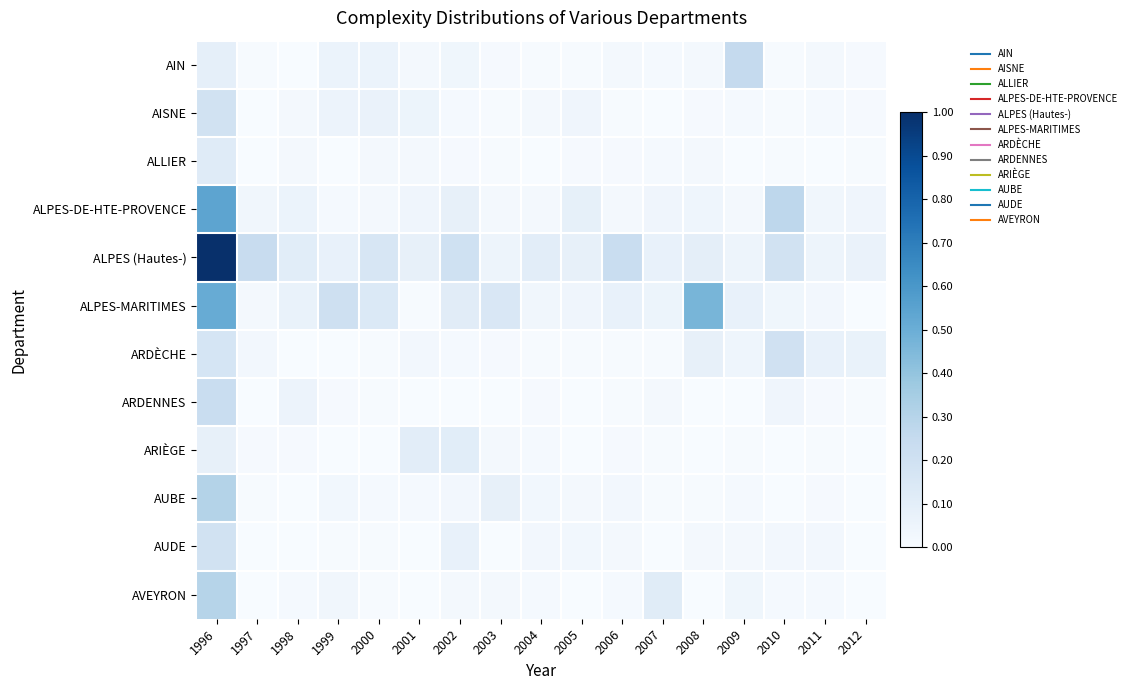

How many series are shown in this chart?

12